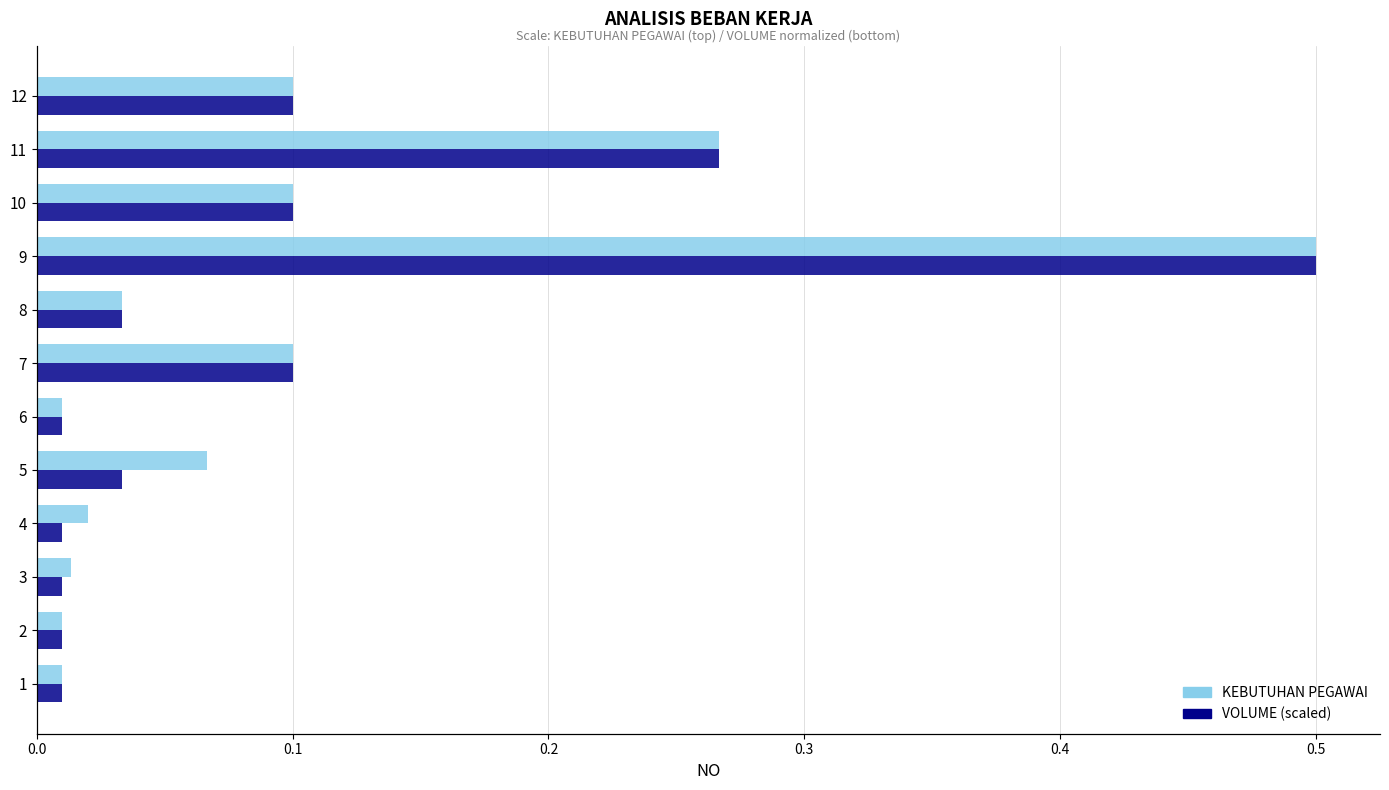

What position from the left is 0.2?

3